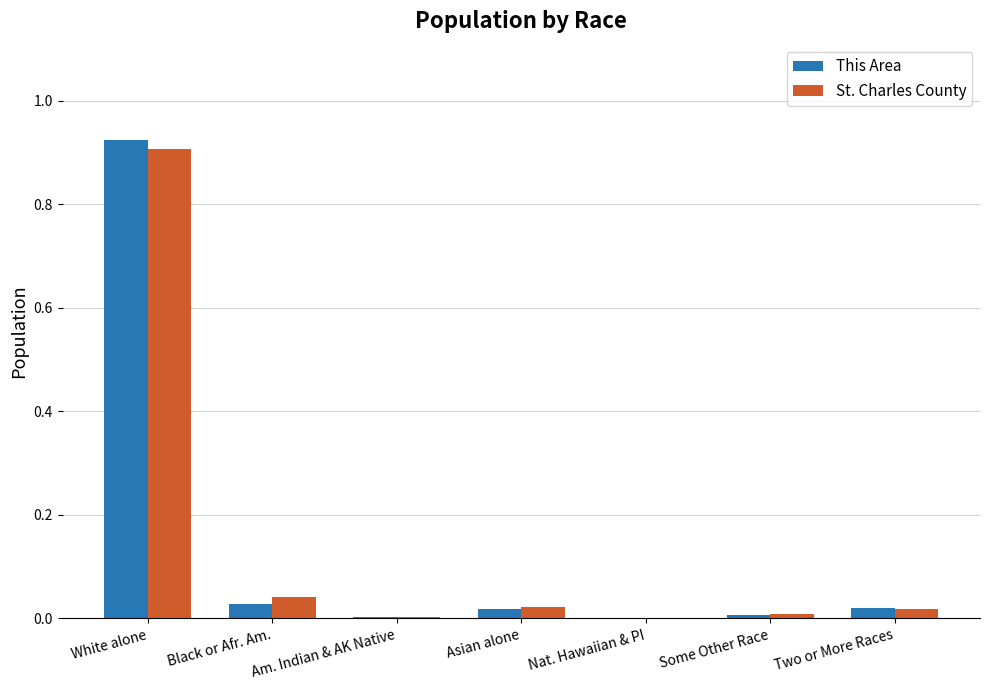

Which series has the widest spread of values?

This Area